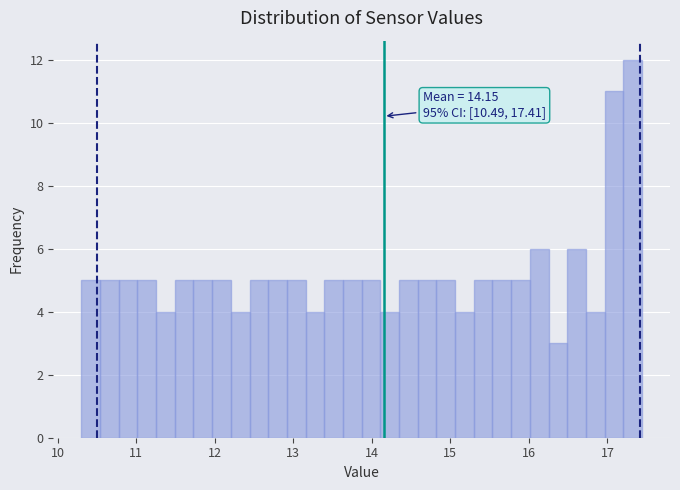

Read against the x-axis, roughly where is the centre of the tallest bar?

17.3